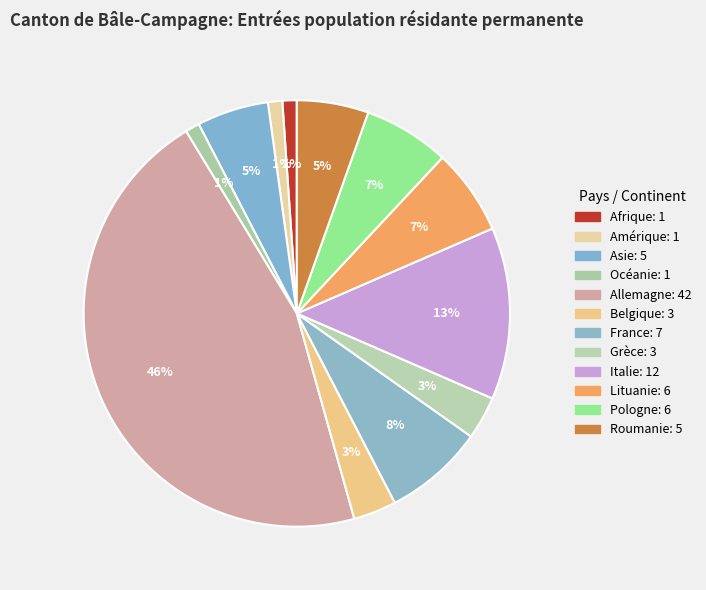

How many segments does this pie chart have?

12